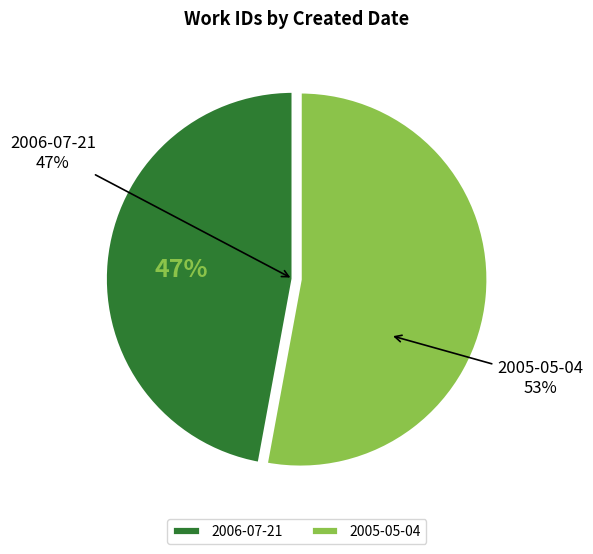

Rank the categories by value from highest to lowest.

2005-05-04, 2006-07-21